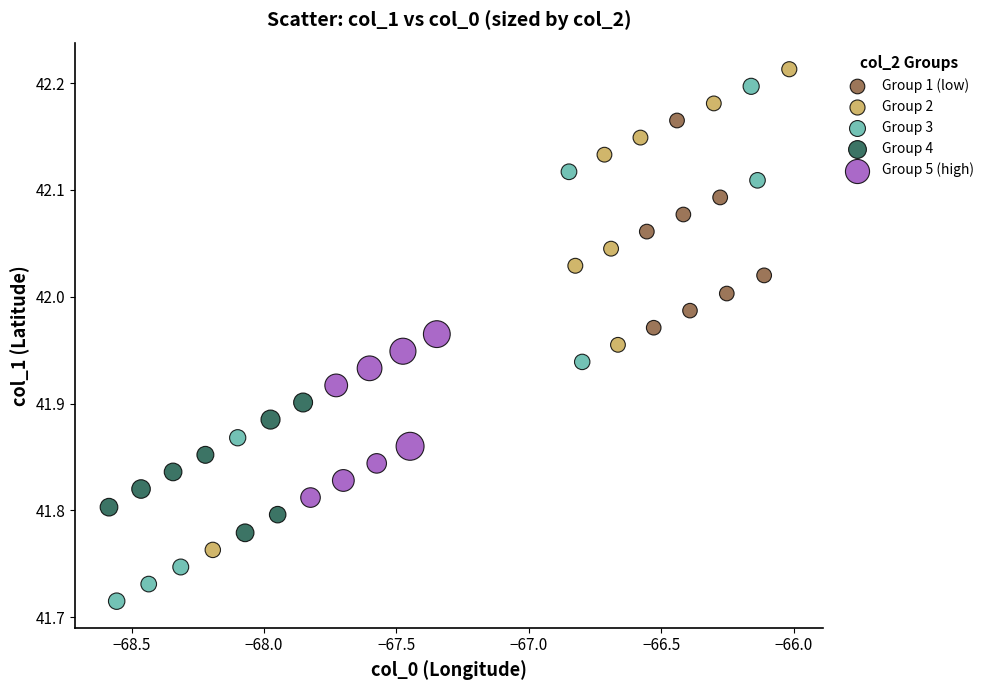

Which series reaches the minimum Y coordinate?

Group 3